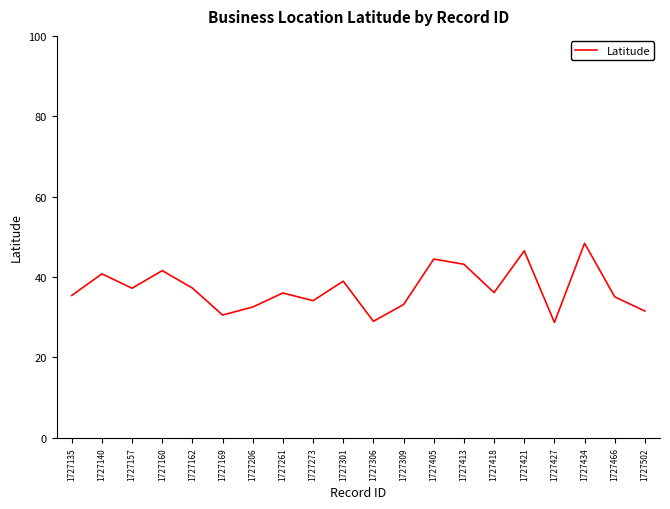

What value does the data have at 1727502?

31.5